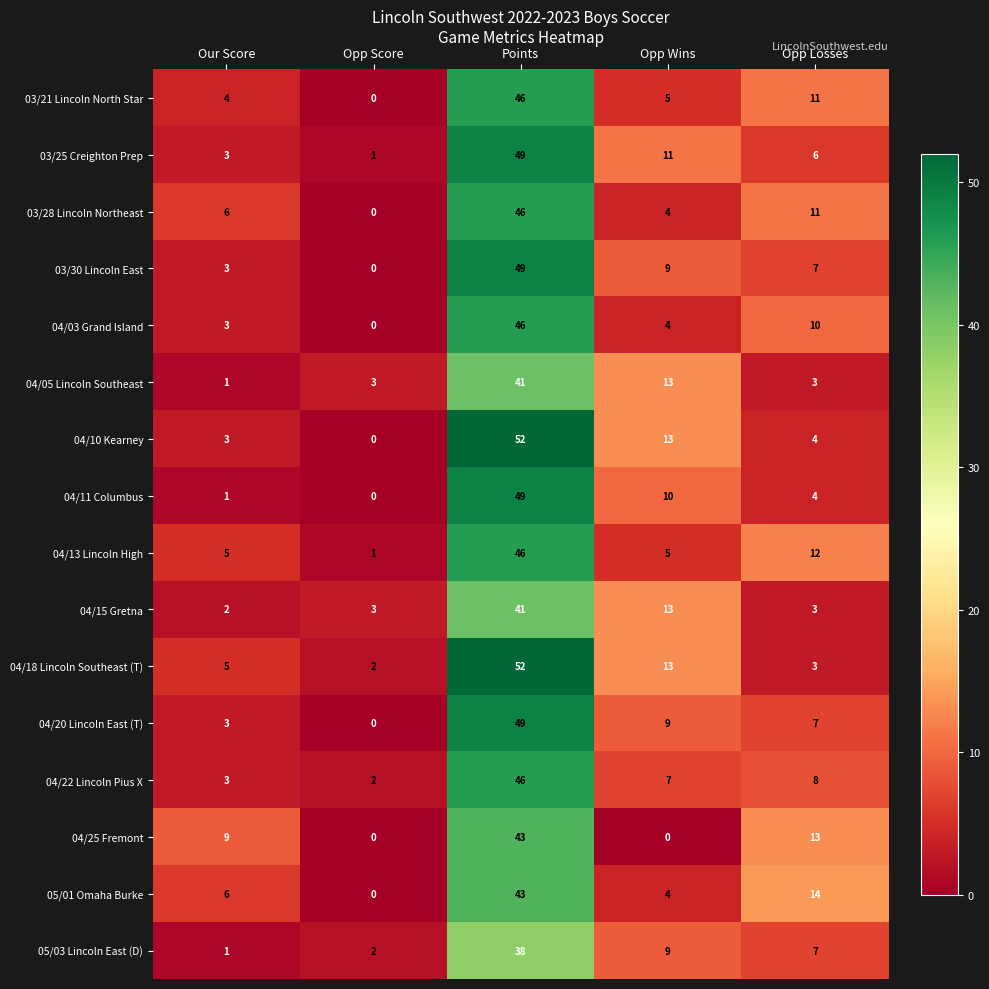

At which category is the sum across all series the highest?

Points